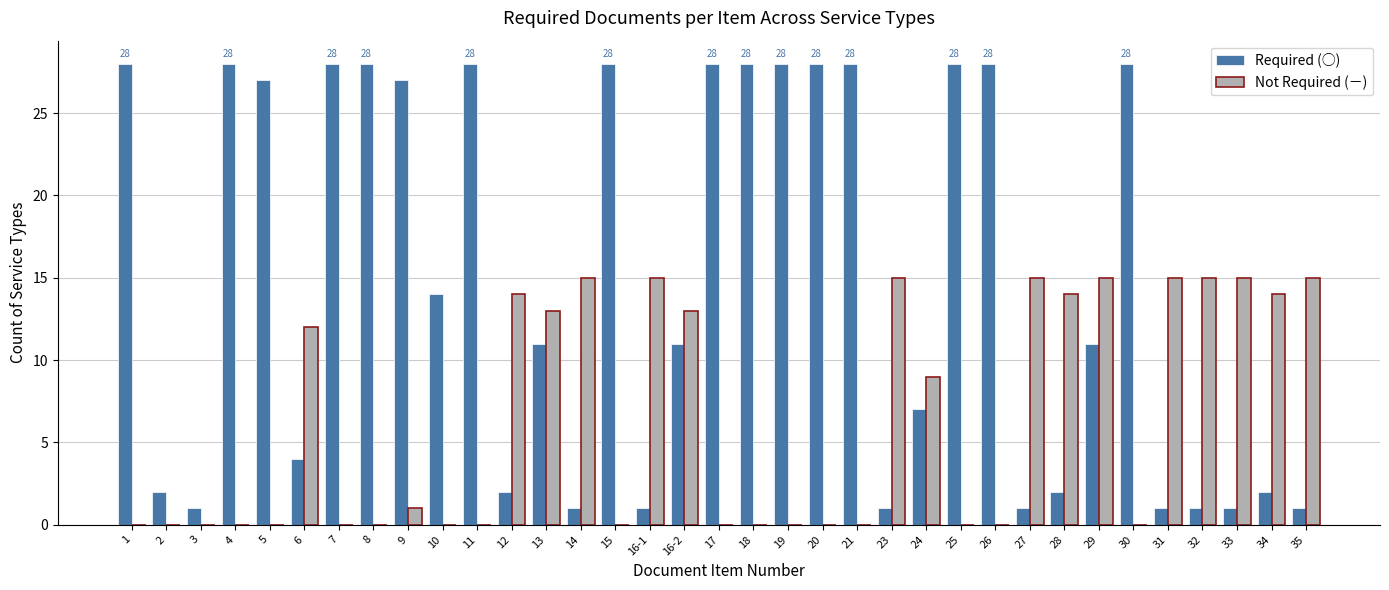

The value of Not Required (－) at 10 is 9. True or false?

False